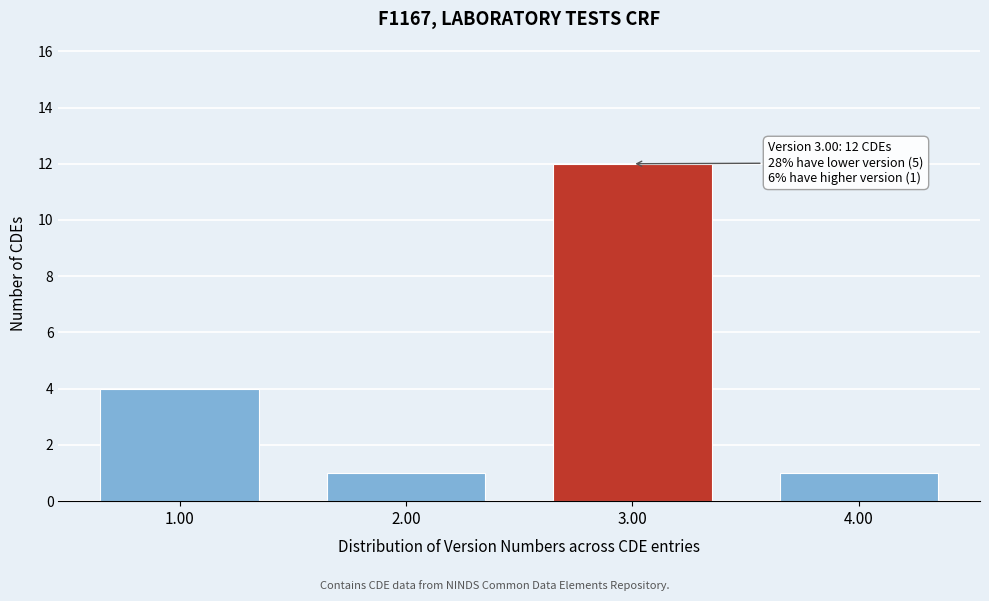

Reading right to left, extract all data points from this chart.

4.00=1	3.00=12	2.00=1	1.00=4